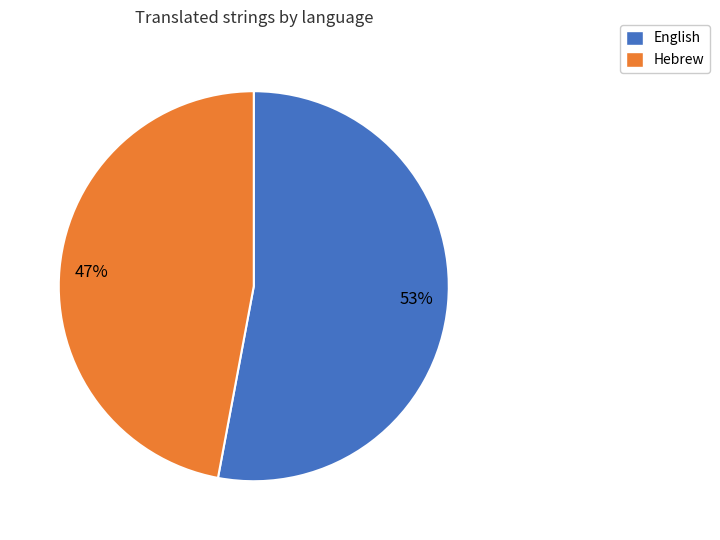

What is the smallest slice in the pie chart?

Hebrew